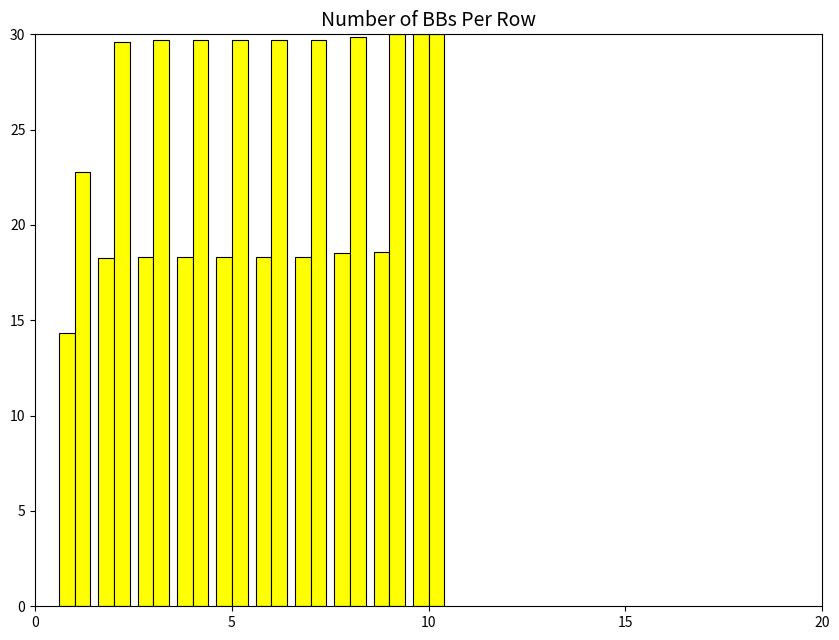

Count the number of categories in the chart.

10